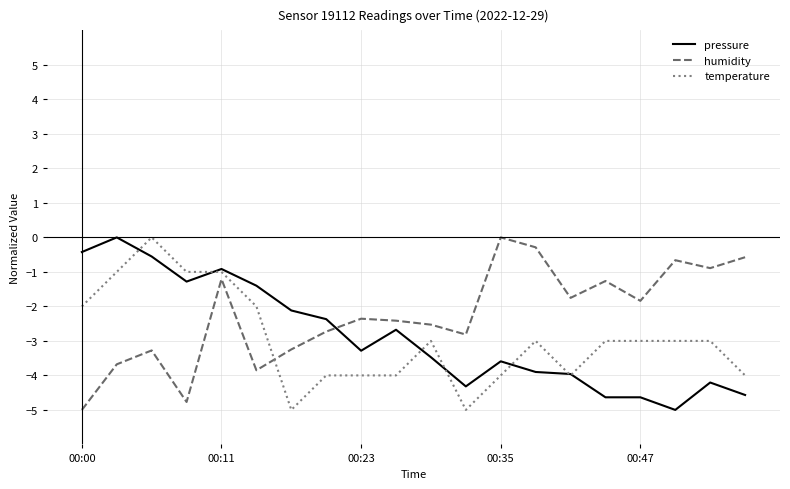

How many negative values does the temperature series have?

19